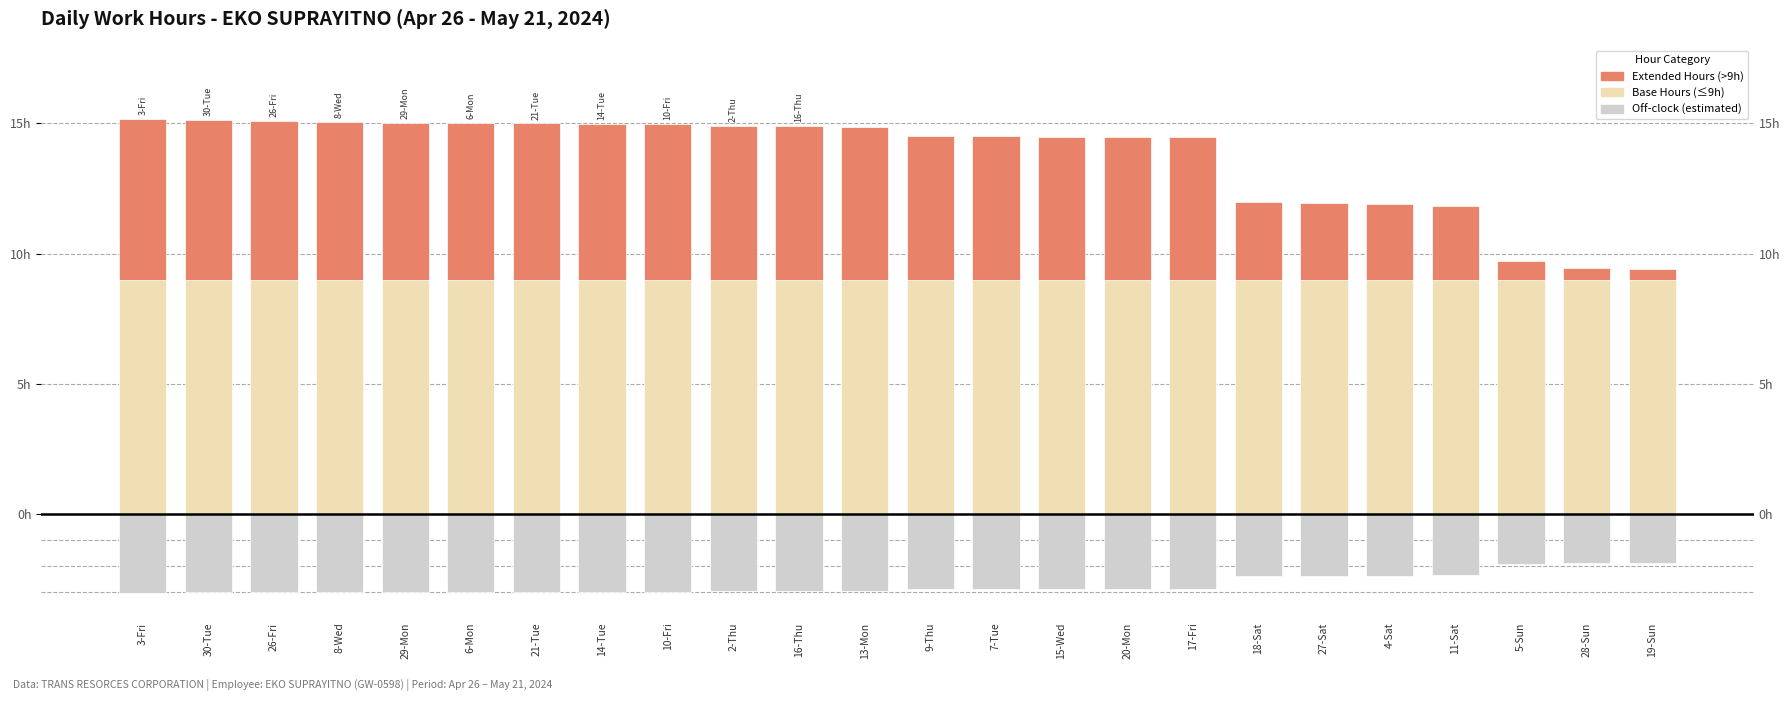

What is the maximum value shown in the chart?

9.0